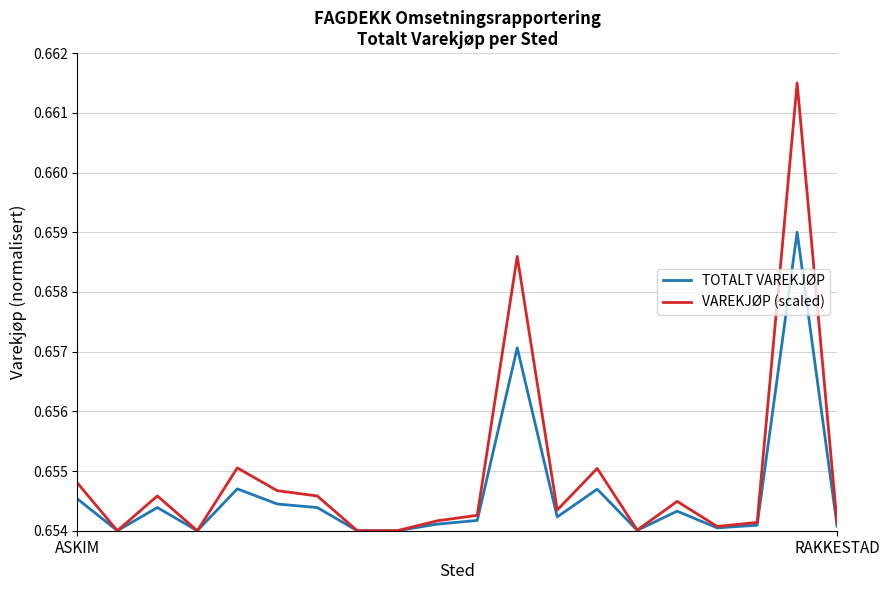

Which series has the largest range (max minus min)?

VAREKJØP (scaled)